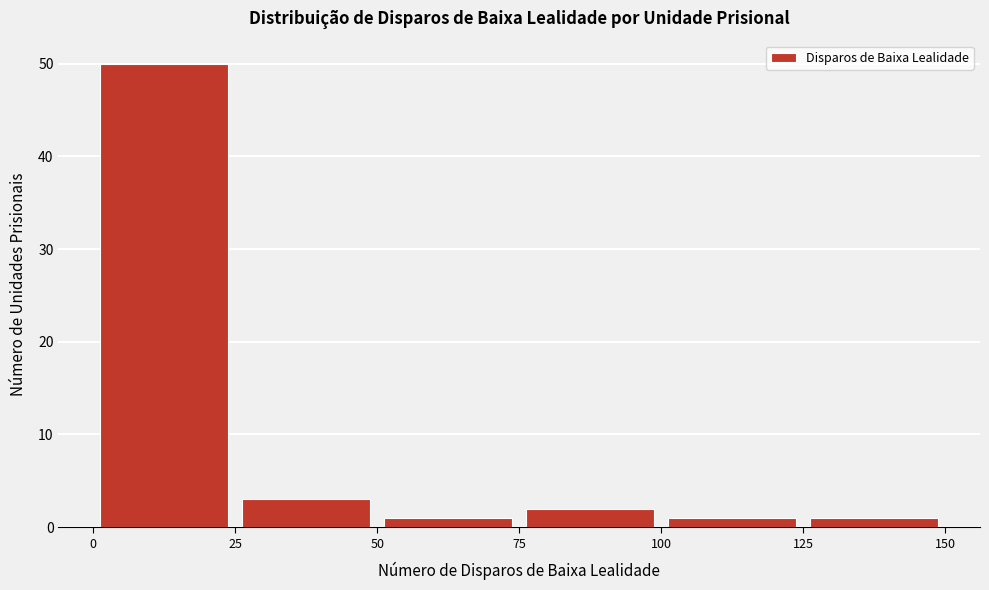

Reading left to right, transcribe this chart: for each bar, give the range it covers on the x-axis and its height. The values are not printed on the chart, so give them approximately, as read against the axis.

0 to 25: 50
25 to 50: 3
50 to 75: 1
75 to 100: 2
100 to 125: 1
125 to 150: 1